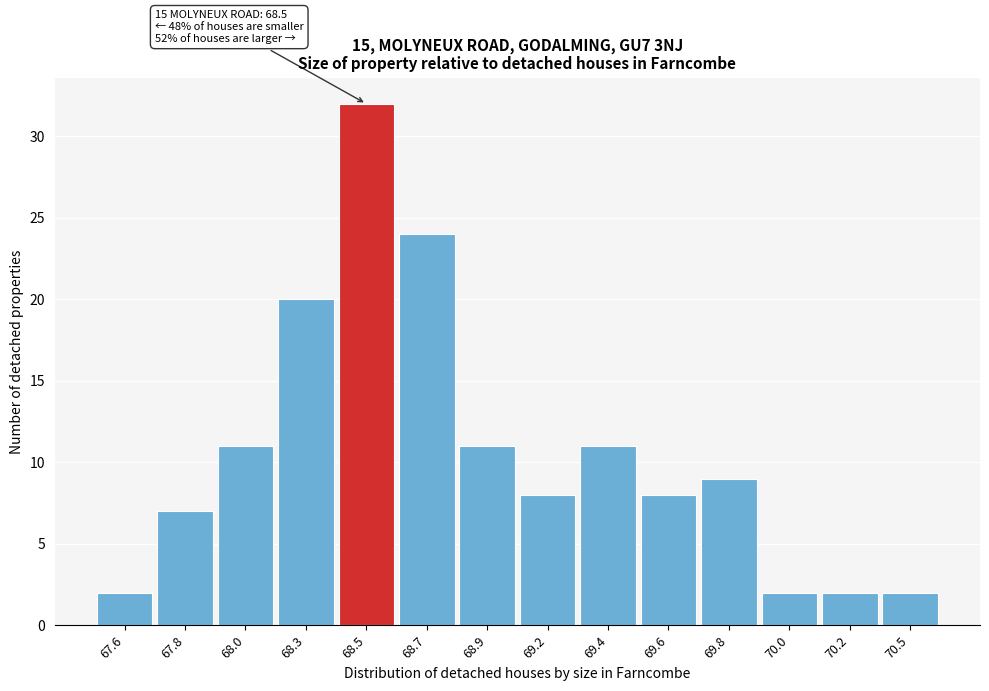

Reading left to right, what are all the values shown in this chart?

67.6=2	67.8=7	68.0=11	68.3=20	68.5=32	68.7=24	68.9=11	69.2=8	69.4=11	69.6=8	69.8=9	70.0=2	70.2=2	70.5=2